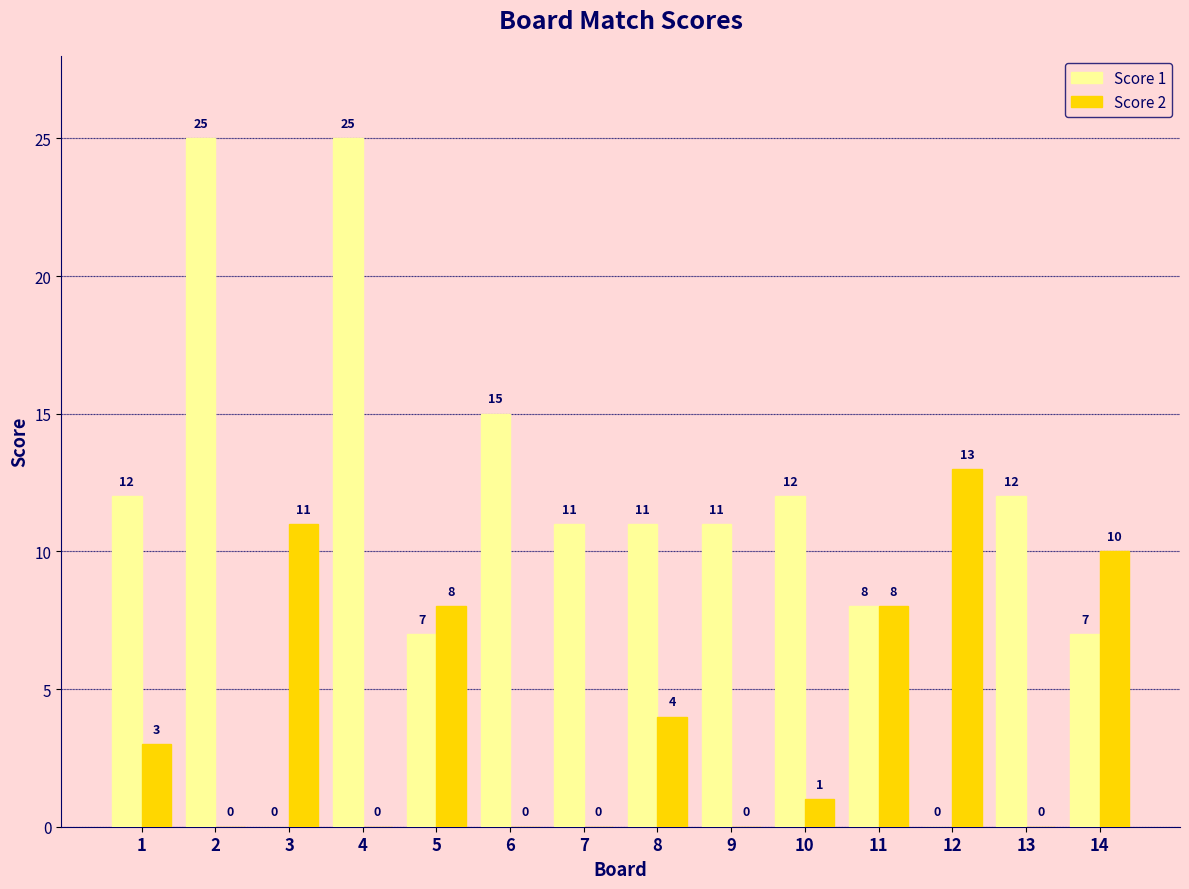

Which series has the widest spread of values?

Score 1